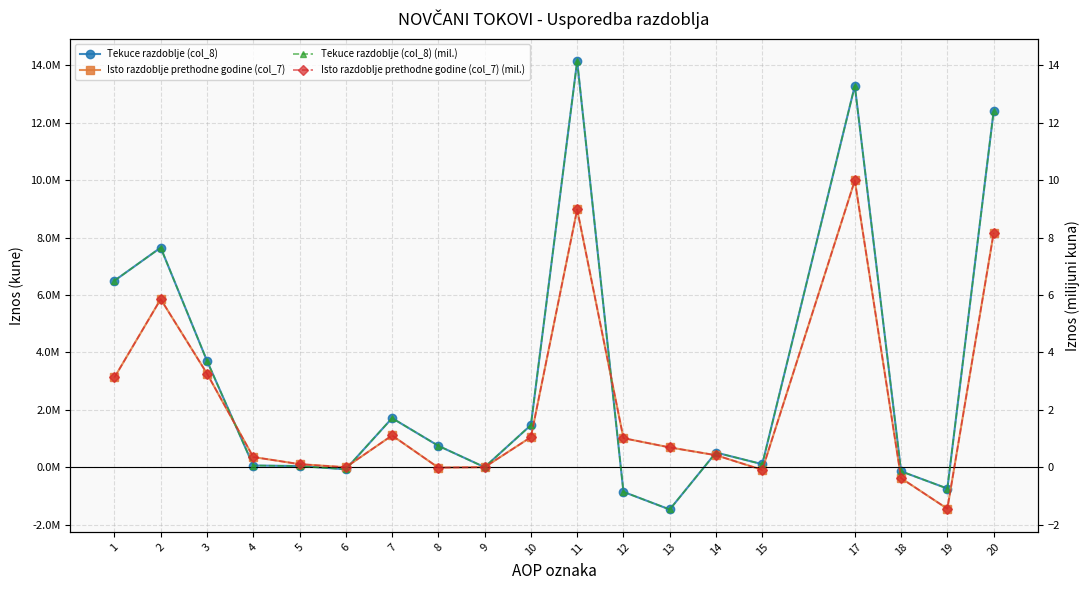

At which category does Tekuce razdoblje (col_8) reach its first local valley?

6